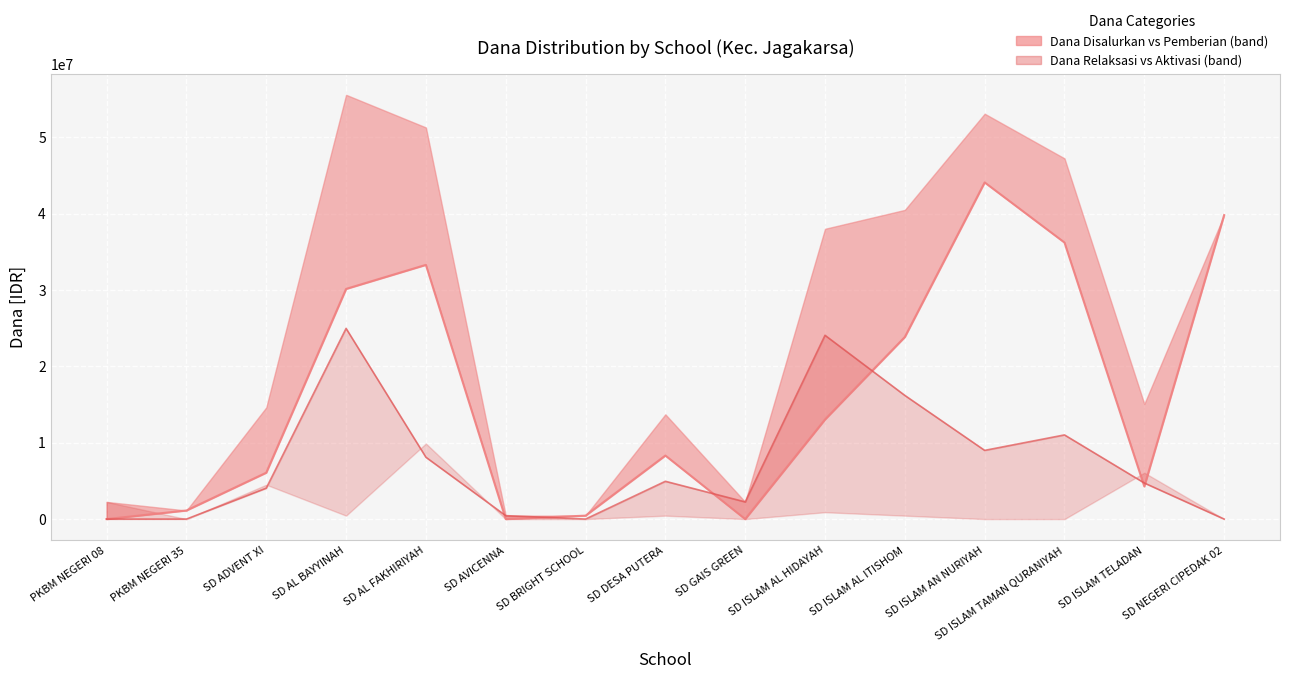

What is the difference between the second highest and minimum values in the Dana Pemberian series?

39825000